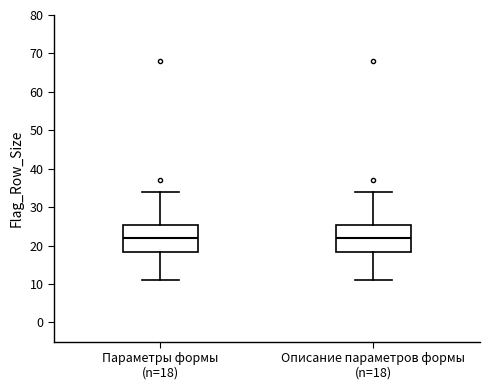

Where is the lower edge of the box for Параметры формы (n=18) on the y-axis? The values are not printed on the chart, so give them approximately, as read against the axis.

18